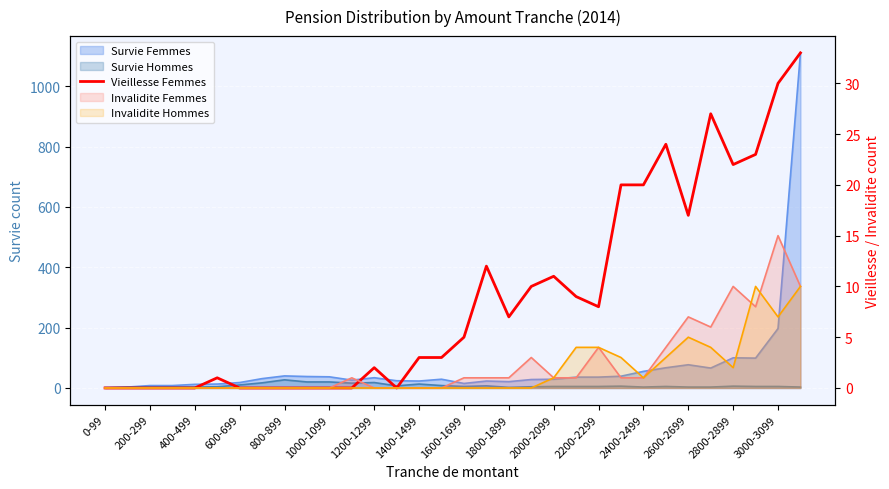

True or false: the data shows 44 at 27.

False